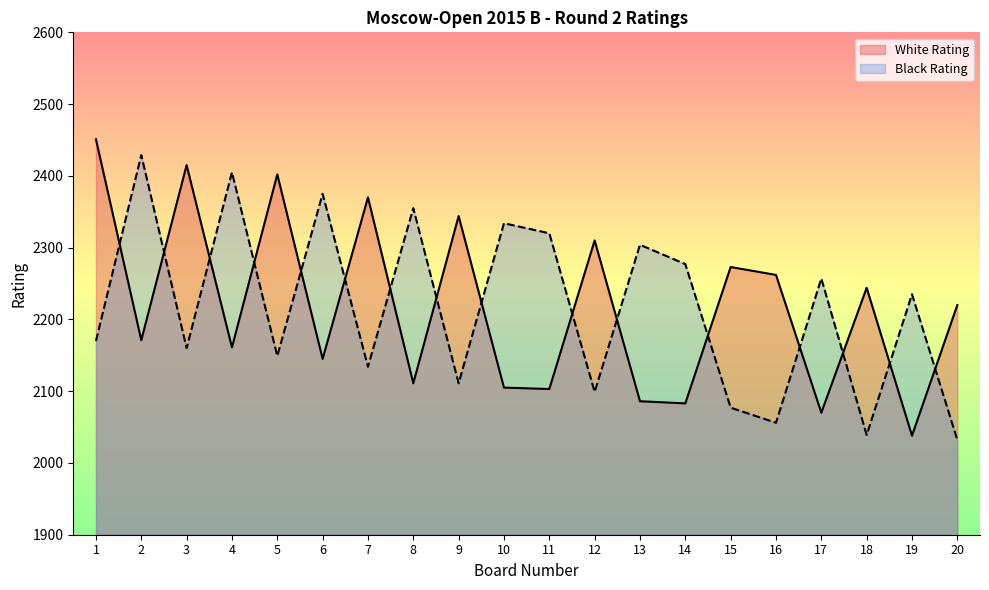

List the series in order of their overall mean, lowest first.

Black Rating, White Rating